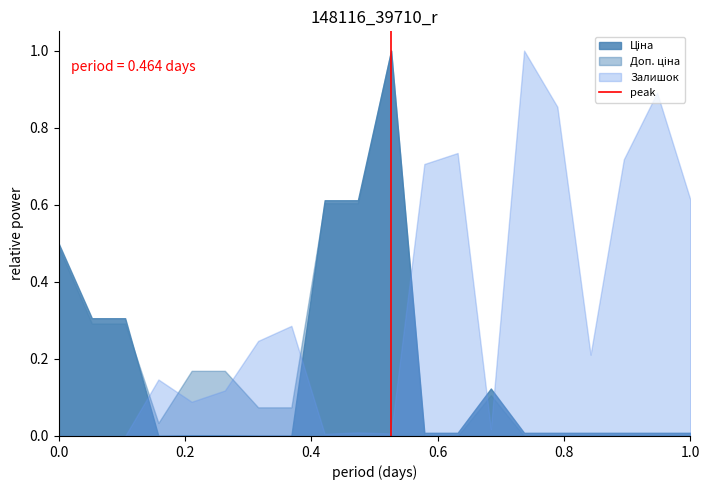

What is the greatest value displayed?

1.0